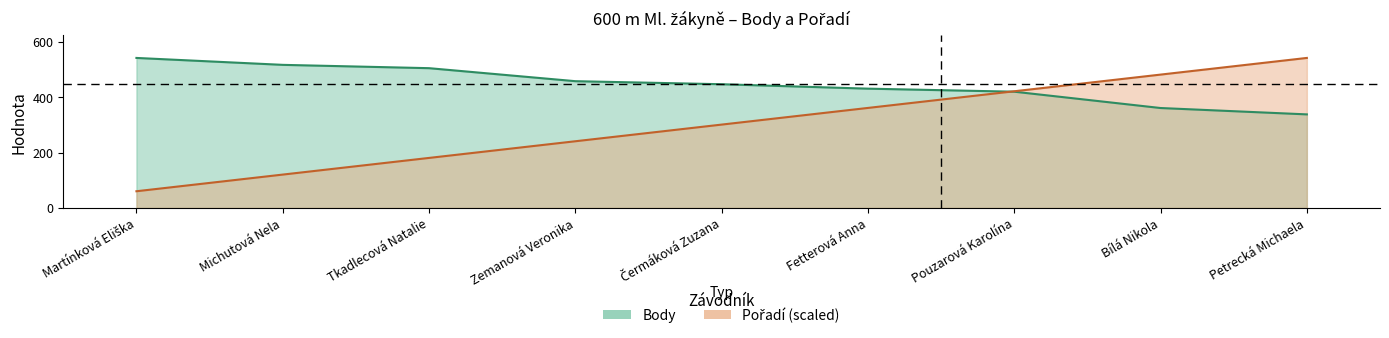

What is the value of the Body point at the 8th from the left?

361.0